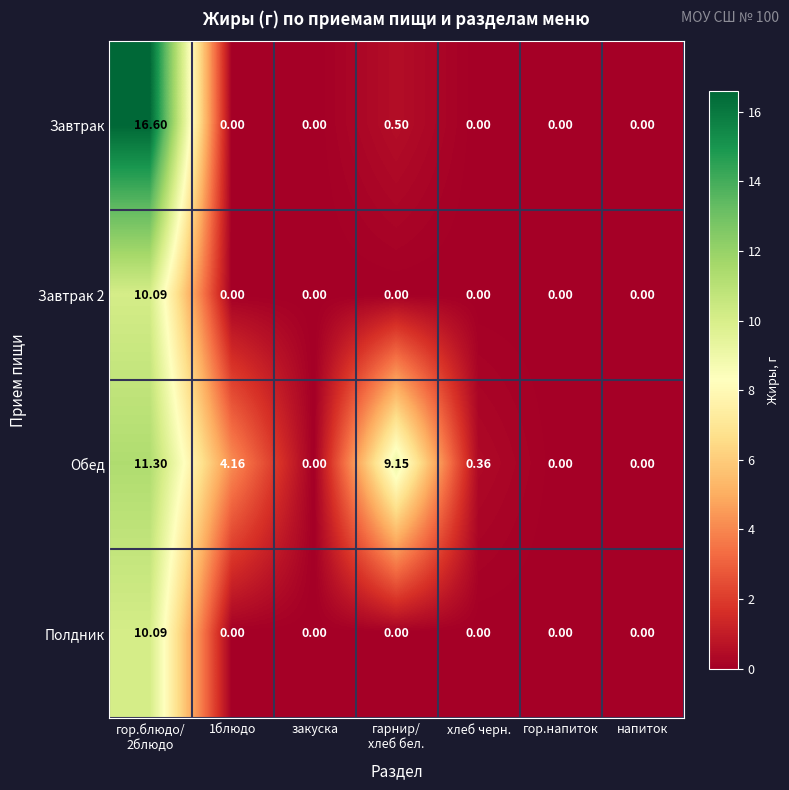

Is the value of Завтрак 2 at гор.напиток greater than the value of Обед at хлеб черн.?

No